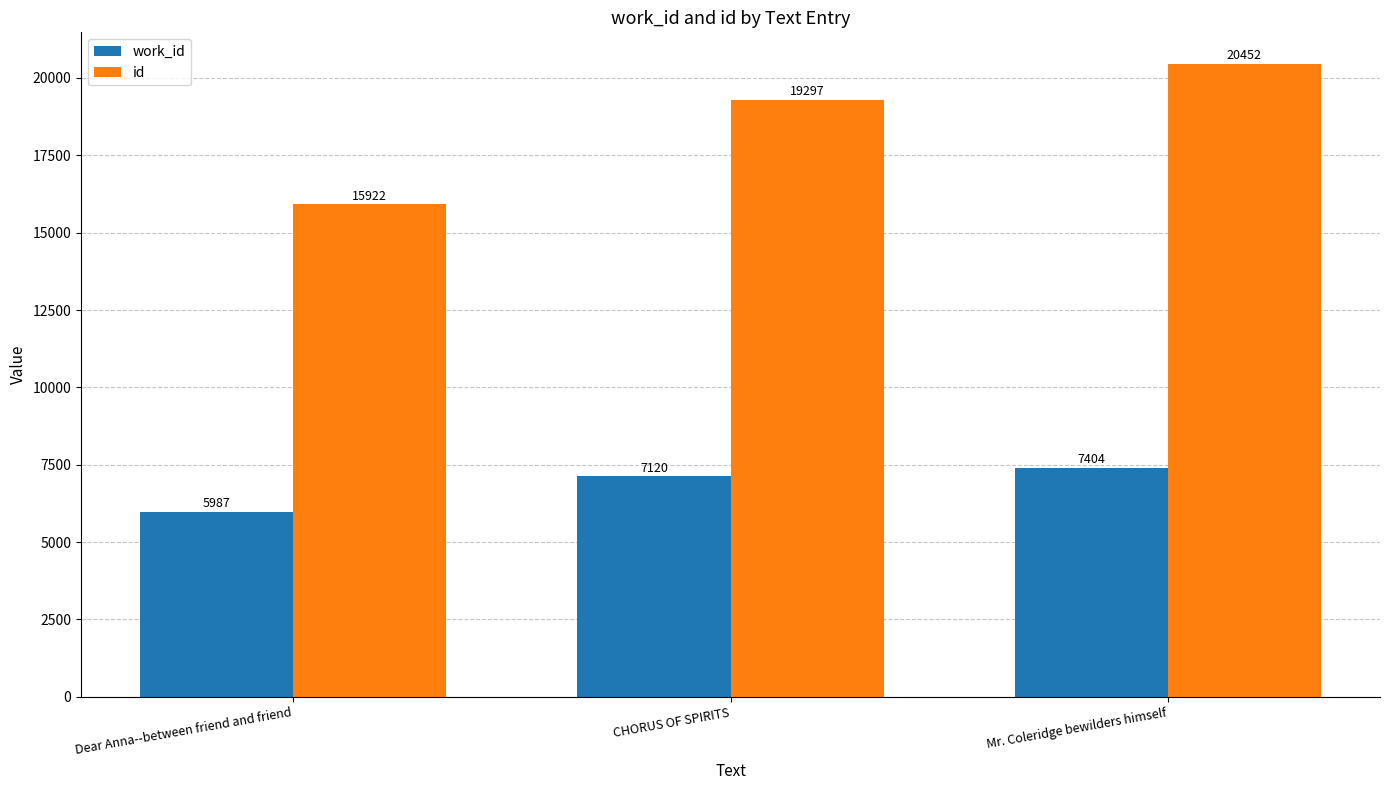

Where is work_id nearest to the value 6695?

CHORUS OF SPIRITS